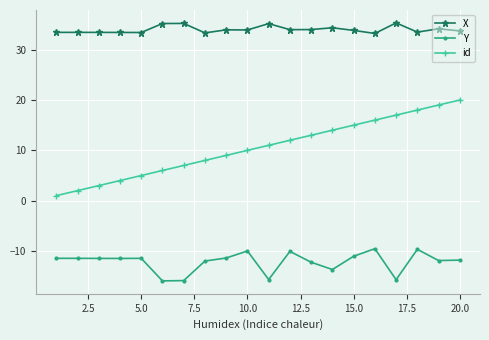

What is the average value of the X series?

34.0